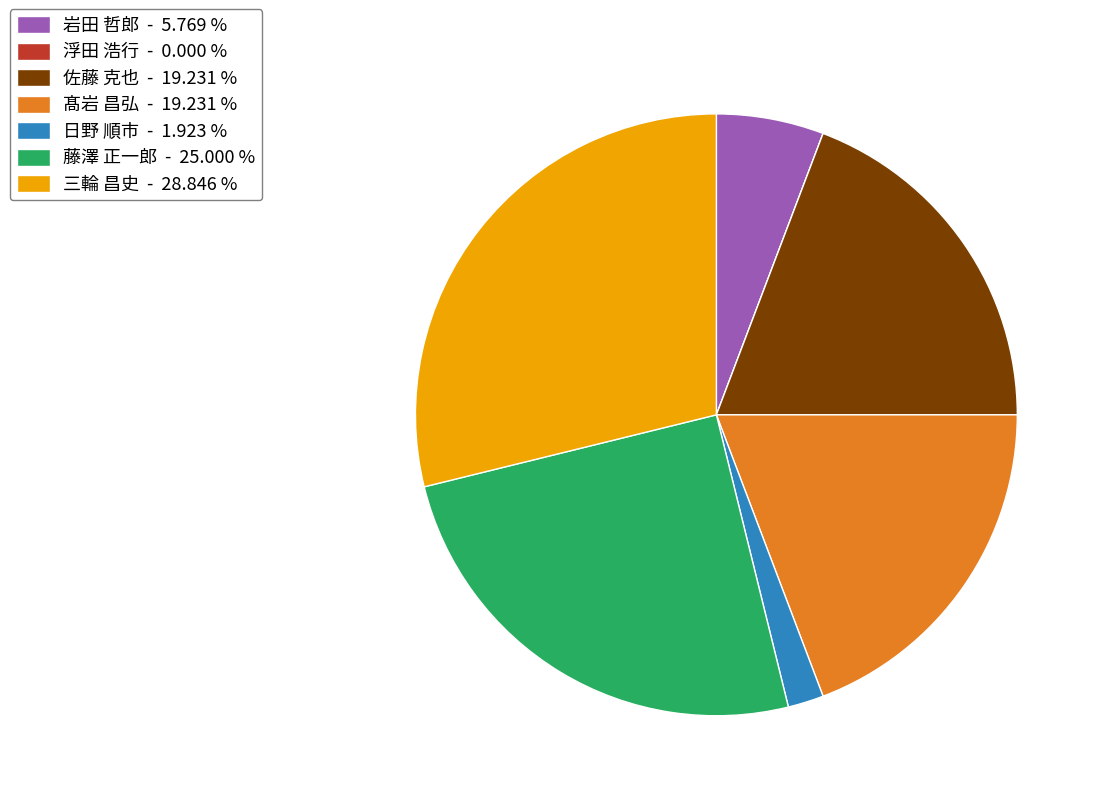

Does 佐藤 克也 - 19.231 % represent more than half of the total?

No